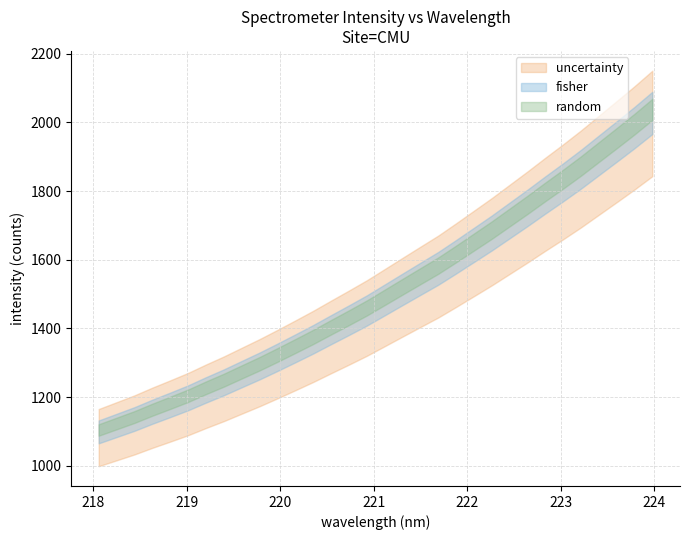

Rank the categories by value from lowest to highest.

0, 1, 2, 3, 4, 5, 6, 7, 8, 9, 10, 11, 12, 13, 14, 15, 16, 17, 18, 19, 20, 21, 22, 23, 24, 25, 26, 27, 28, 29, 30, 31